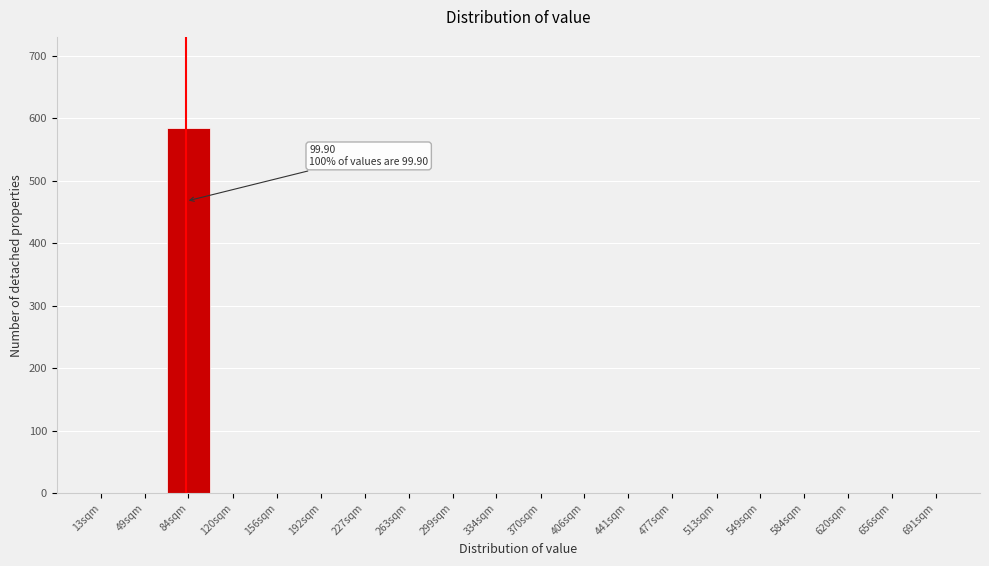

Reading left to right, extract all data points from this chart.

13sqm=0	49sqm=0	84sqm=584	120sqm=0	156sqm=0	192sqm=0	227sqm=0	263sqm=0	299sqm=0	334sqm=0	370sqm=0	406sqm=0	441sqm=0	477sqm=0	513sqm=0	549sqm=0	584sqm=0	620sqm=0	656sqm=0	691sqm=0